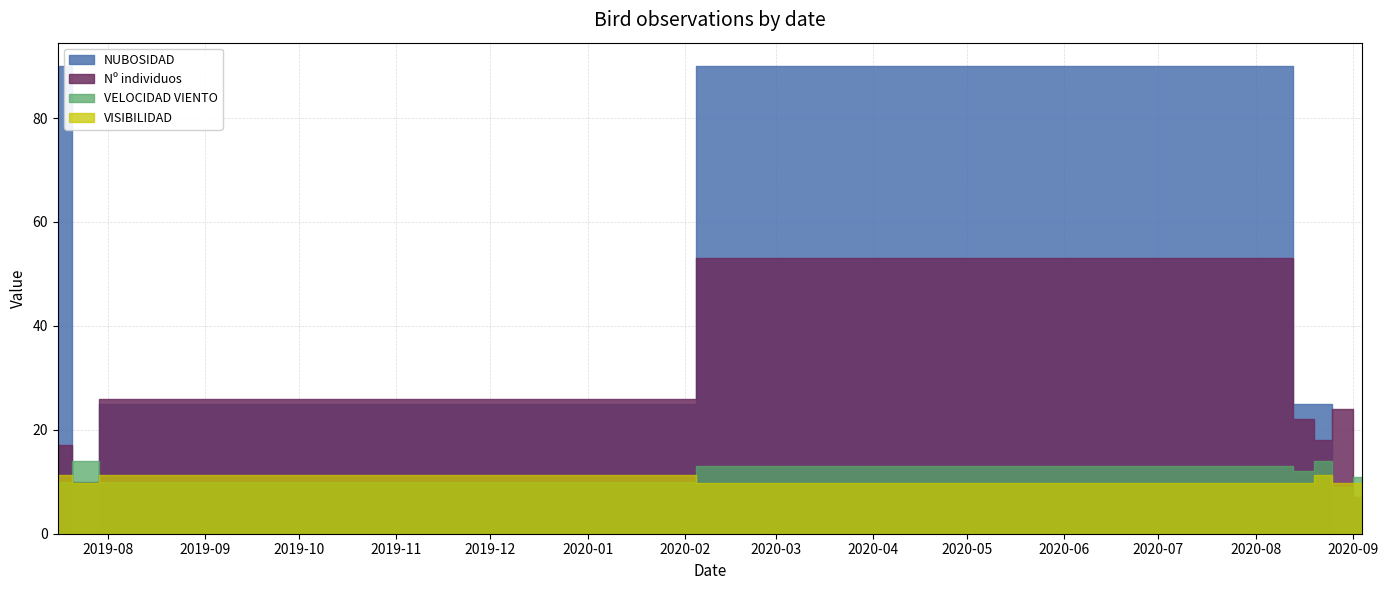

Reading left to right, transcribe all the data shown in this chart.

VELOCIDAD VIENTO: 10.0	14.0	10.0	13.0	12.0	14.0	9.0	11.0
NUBOSIDAD: 90.0	0.0	25.0	90.0	25.0	25.0	0.0	0.0
VISIBILIDAD: 11.3	9.7	11.3	9.7	9.7	11.3	9.7	9.7
Nº individuos: 17.0	10.0	26.0	53.0	22.0	18.0	24.0	7.0